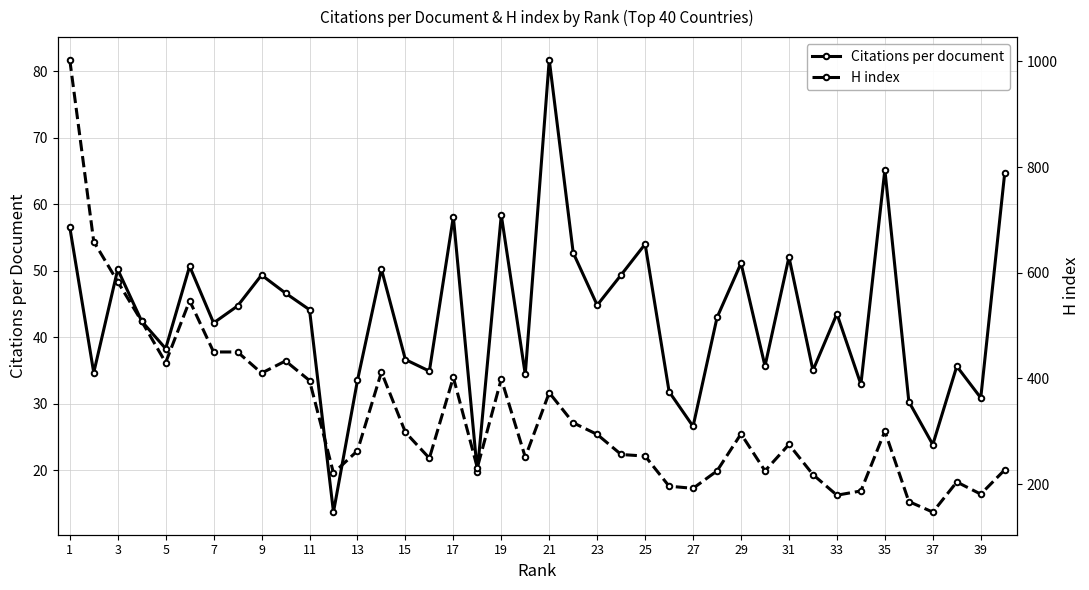

What is the minimum value for Citations per document?

13.7